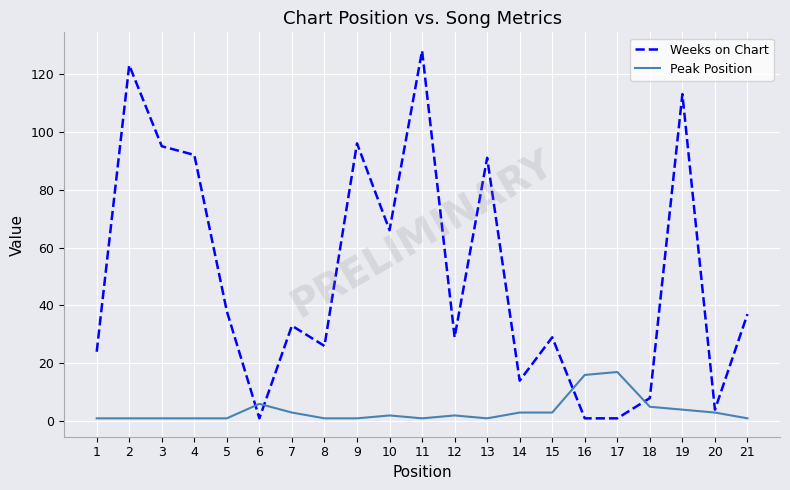

What is the sum of the Weeks on Chart values at 19 and 14?

127